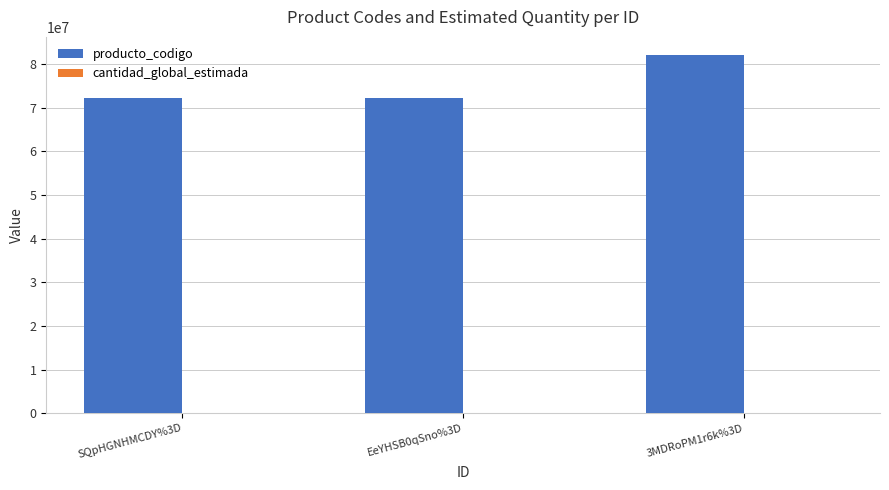

What is the greatest value displayed?

82101502